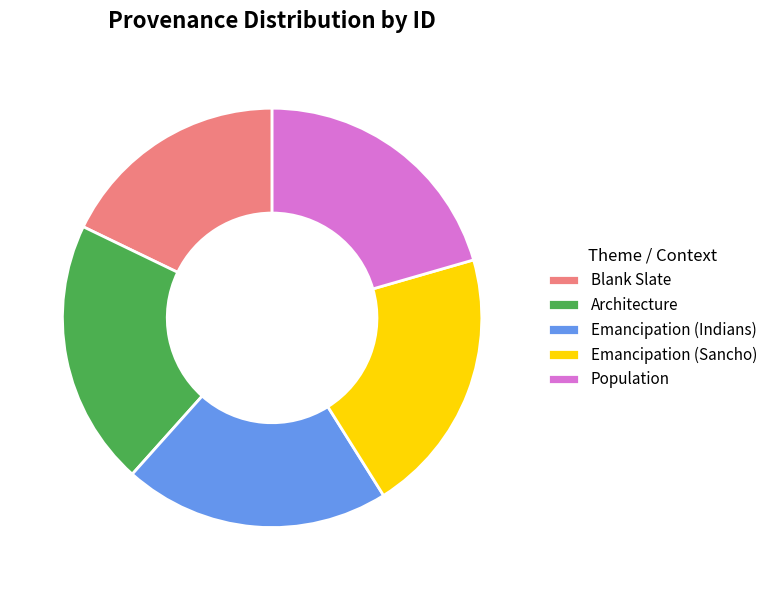

Combined, do Emancipation (Sancho) and Emancipation (Indians) account for over 50%?

No